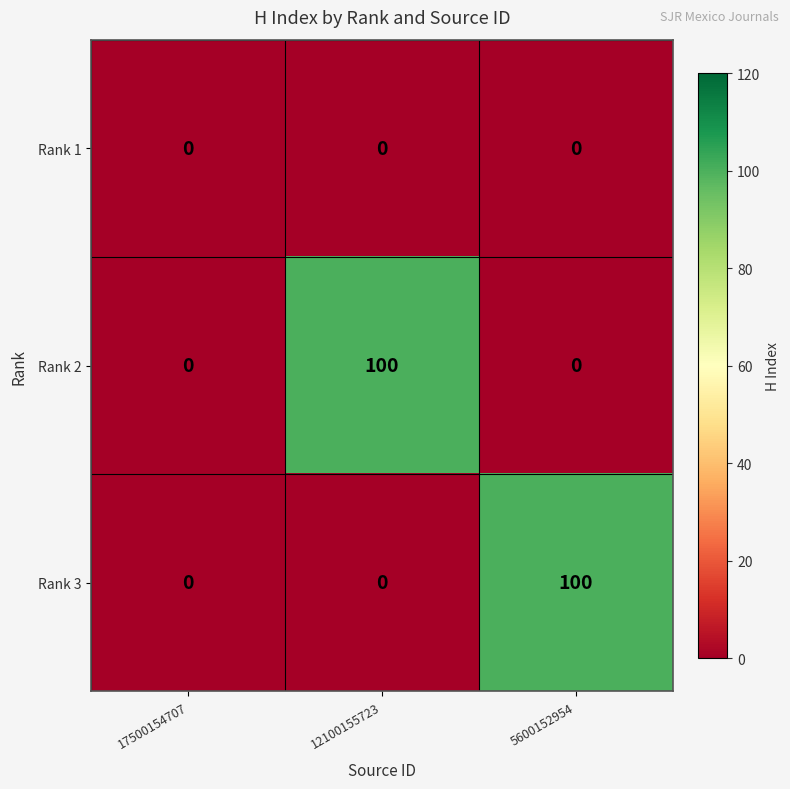

Between 17500154707 and 5600152954, which series saw the biggest shift?

Rank 3